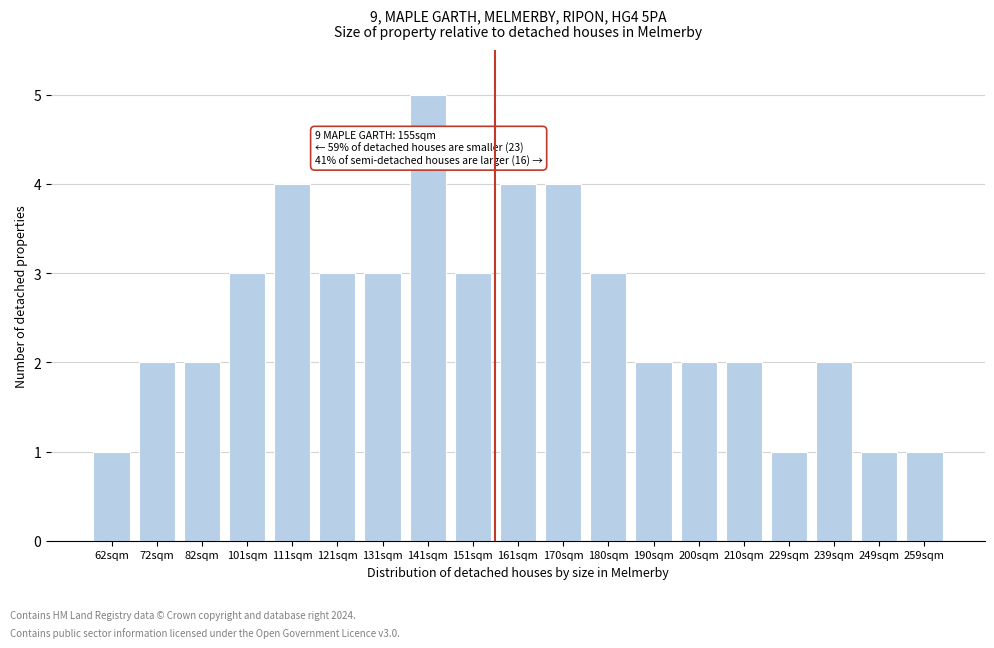

Reading left to right, what are all the values shown in this chart?

1	2	2	3	4	3	3	5	3	4	4	3	2	2	2	1	2	1	1